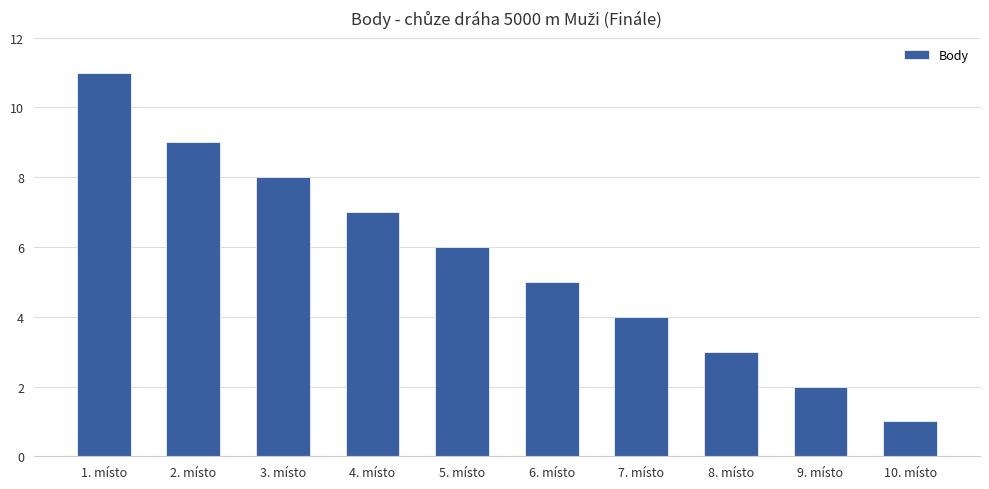

What is the label of the 6th bar from the right?

5. místo